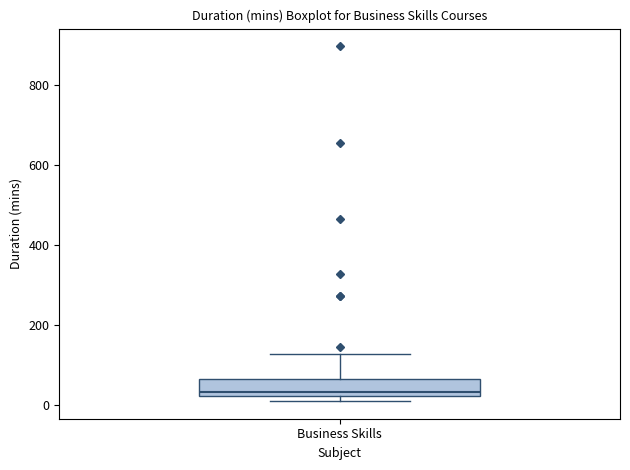

Read this box plot against the y-axis: the position of the median line, the range covered by the box, and the ends of both whiskers. The values are not printed on the chart, so give them approximately, as read against the axis.

median 40, box 20 to 60, whiskers 20 (just below the box's lower edge) to 120